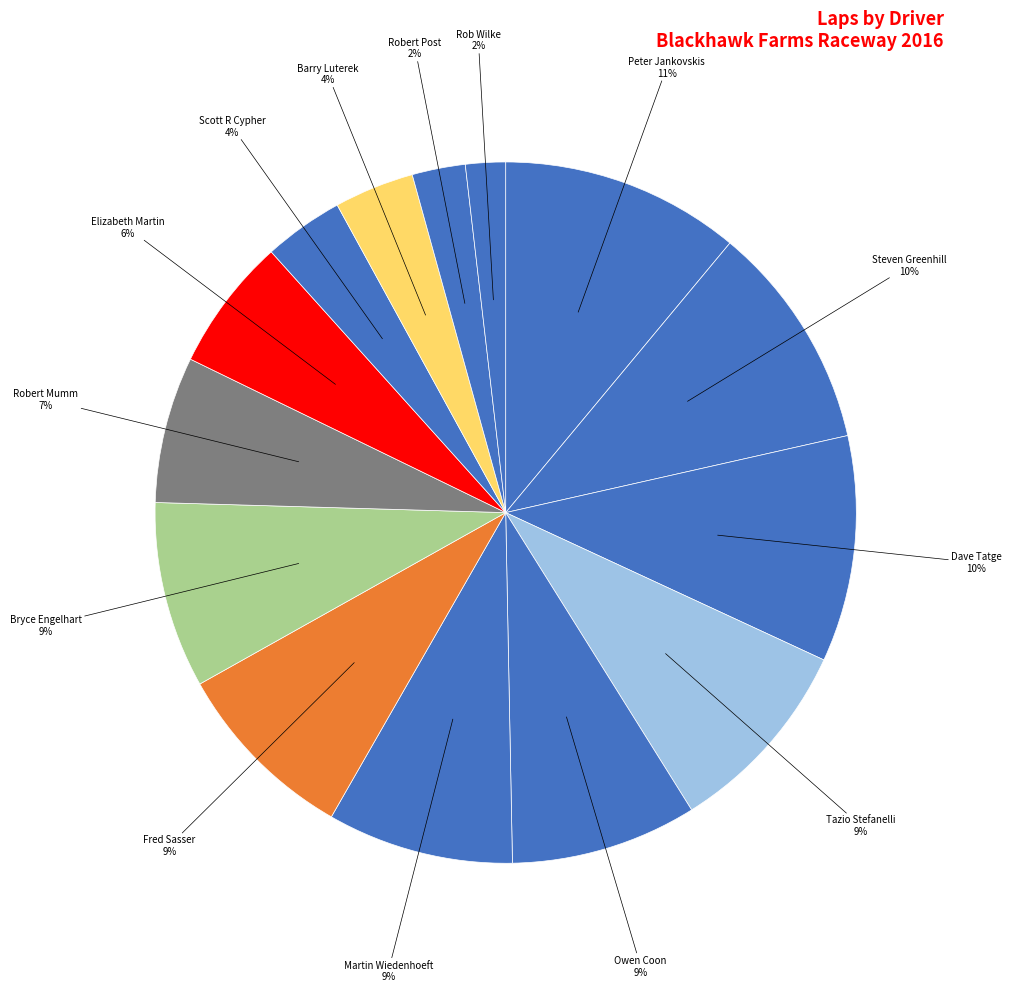

Count the number of slices in the pie.

14